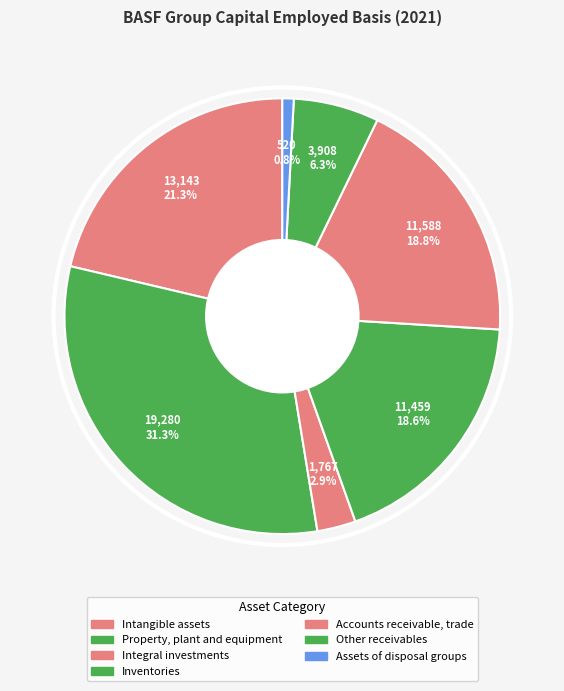

Count the number of slices in the pie.

7